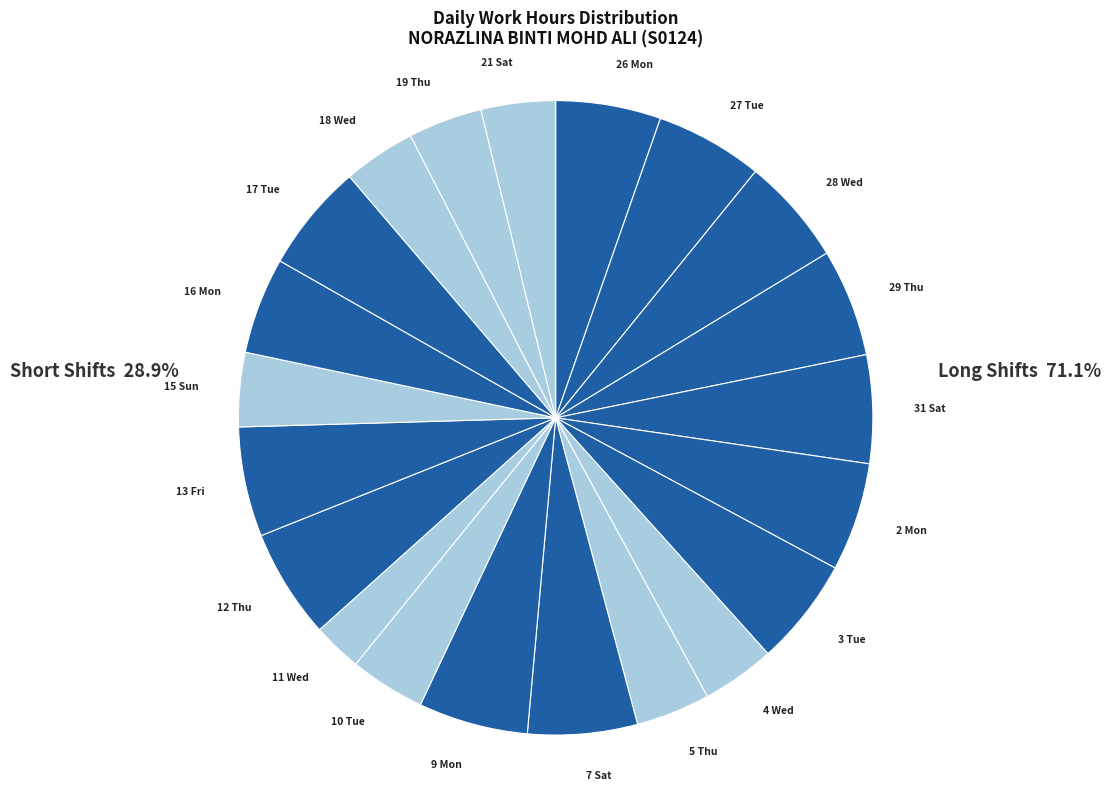

What is the ratio of the value at 3 Tue to the value at 19 Thu?

1.5